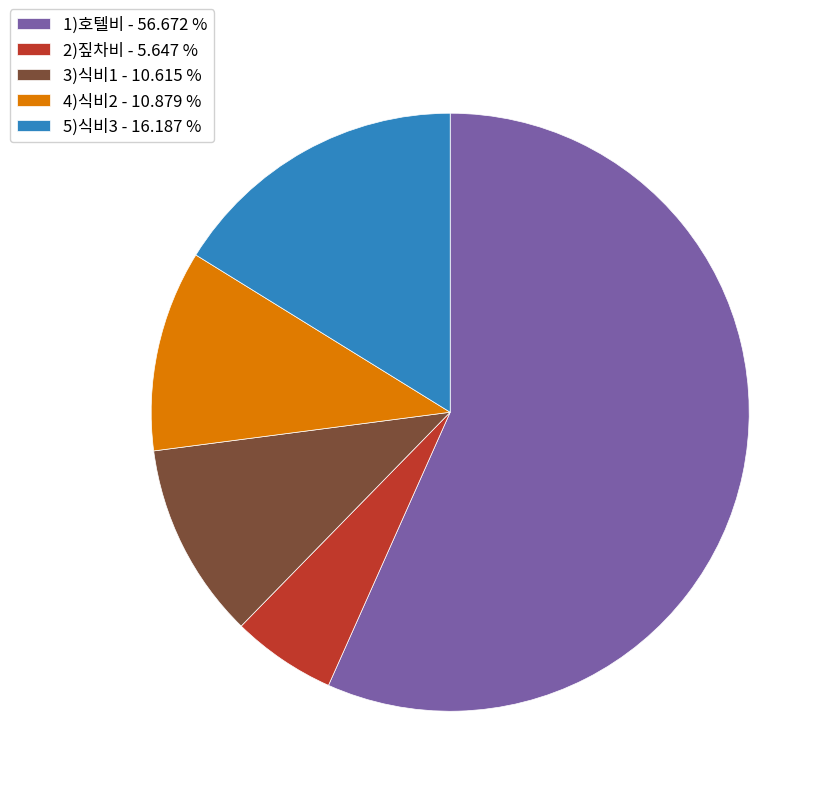

Is there any slice that represents more than half of the pie?

Yes